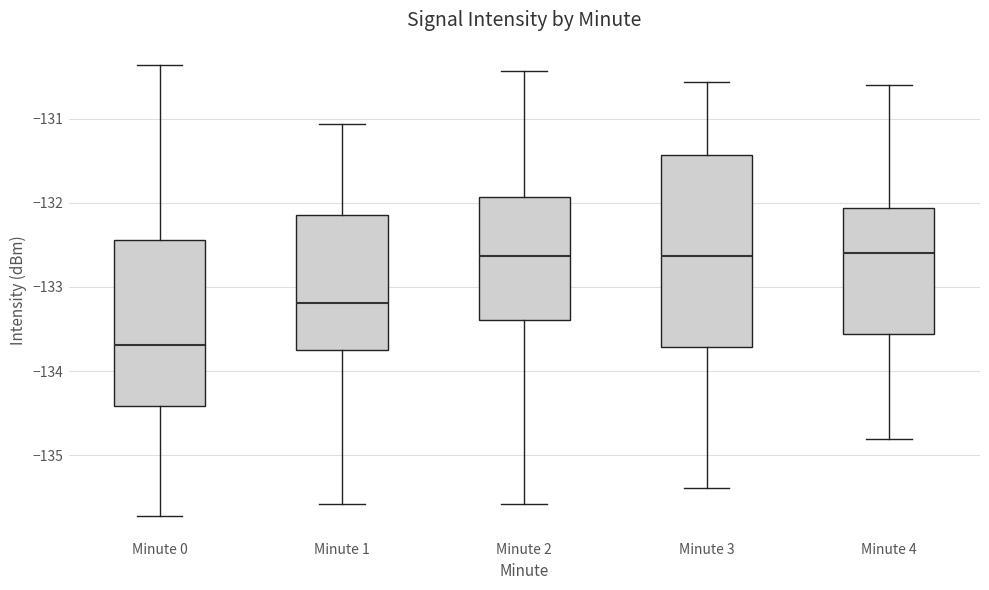

Reading left to right, read every box against the y-axis: the position of its median line, the range the box covers, and the ends of its whiskers. The values are not printed on the chart, so give them approximately, as read against the axis.

Minute 0: median -133.7, box -134.4 to -132.4, whiskers -135.7 to -130.4
Minute 1: median -133.2, box -133.7 to -132.1, whiskers -135.6 to -131.1
Minute 2: median -132.6, box -133.4 to -131.9, whiskers -135.6 to -130.4
Minute 3: median -132.6, box -133.7 to -131.4, whiskers -135.4 to -130.6
Minute 4: median -132.6, box -133.6 to -132.1, whiskers -134.8 to -130.6